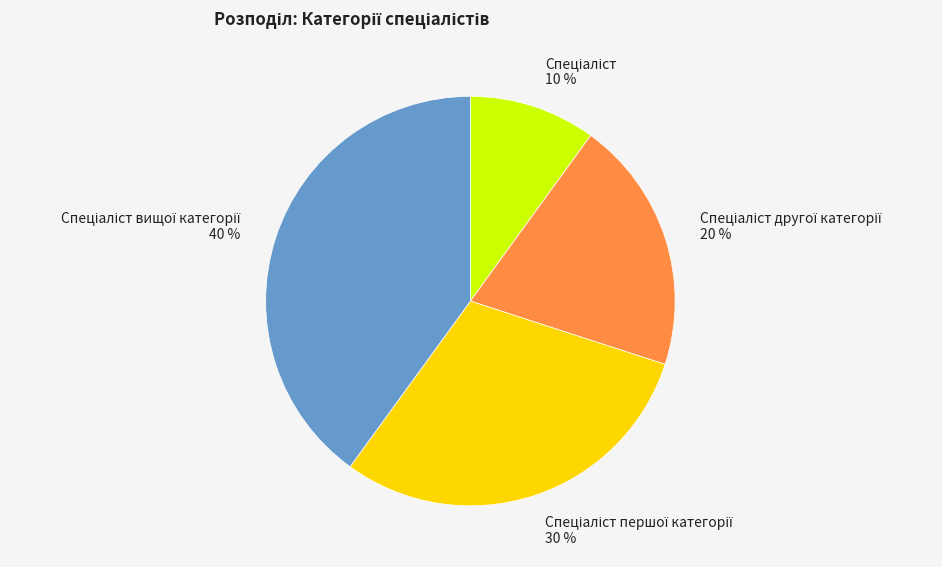

Does any single category account for the majority?

No